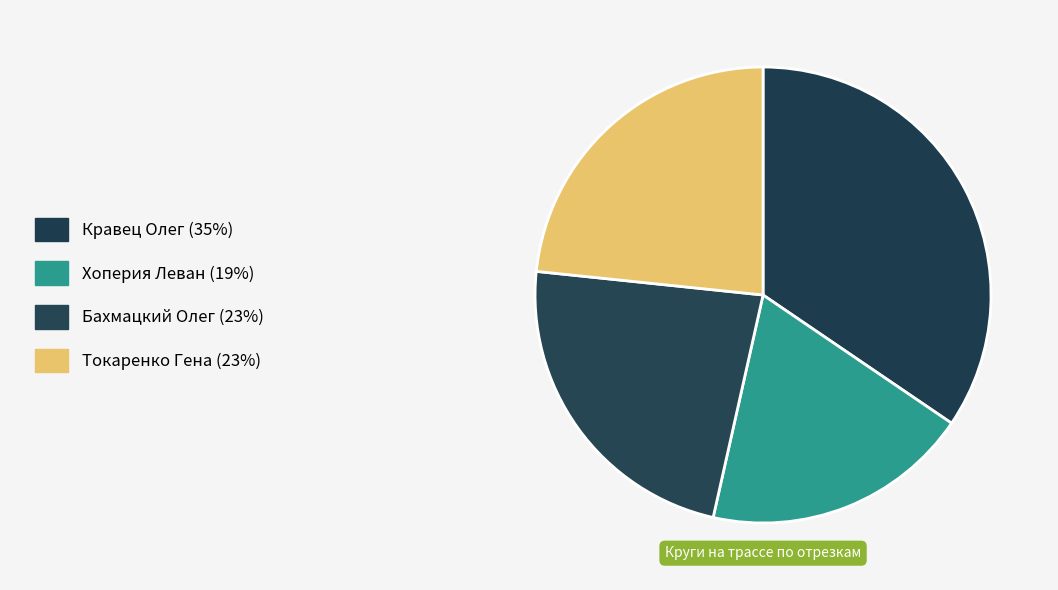

Count the number of slices in the pie.

4